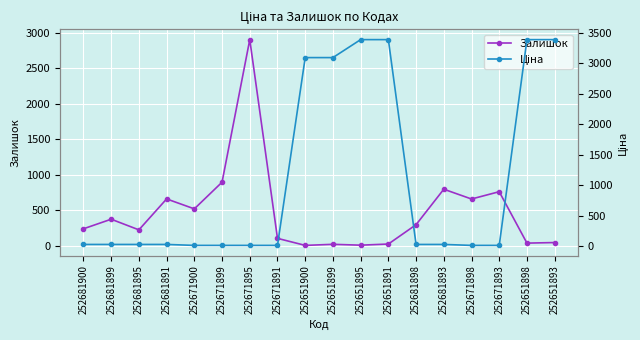

How many intersections are there between Ціна and Залишок?

3